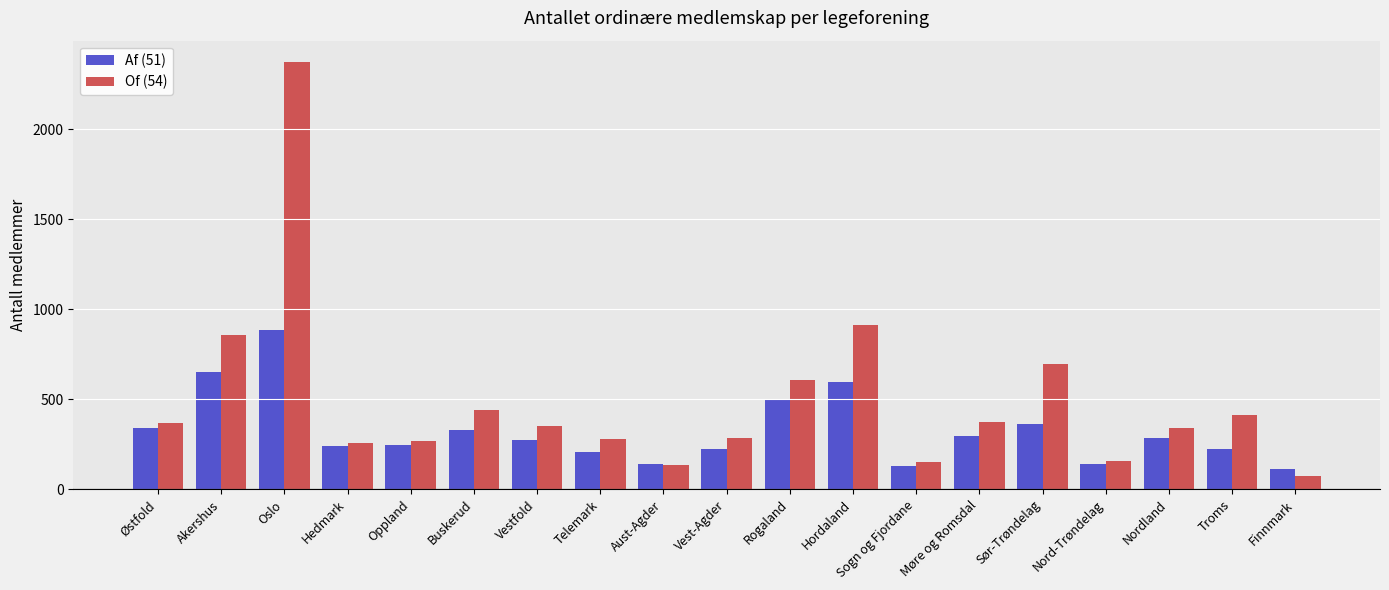

Which category has the lowest value across all series?

Finnmark